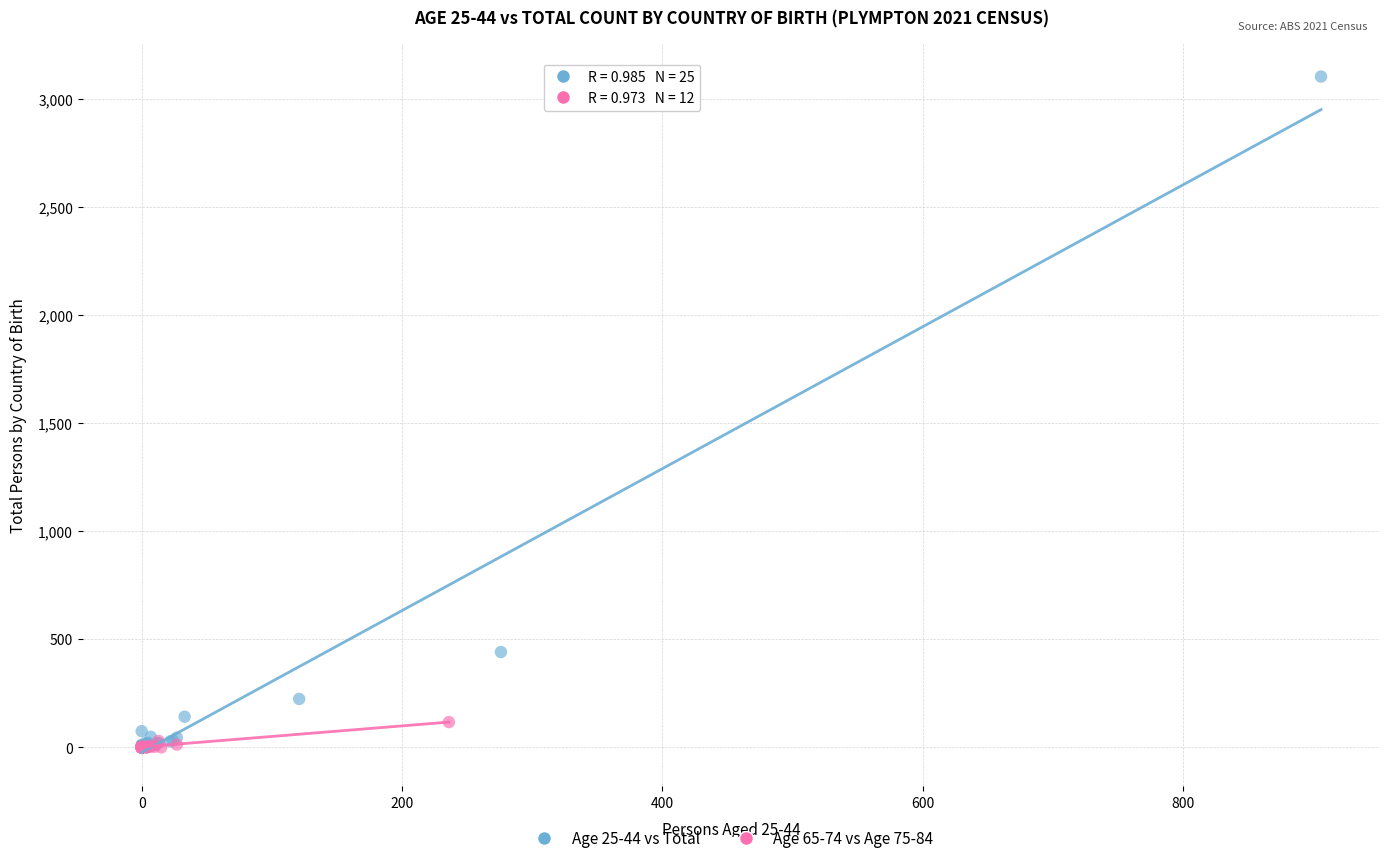

Which series reaches the maximum Y coordinate?

Age 25-44 vs Total